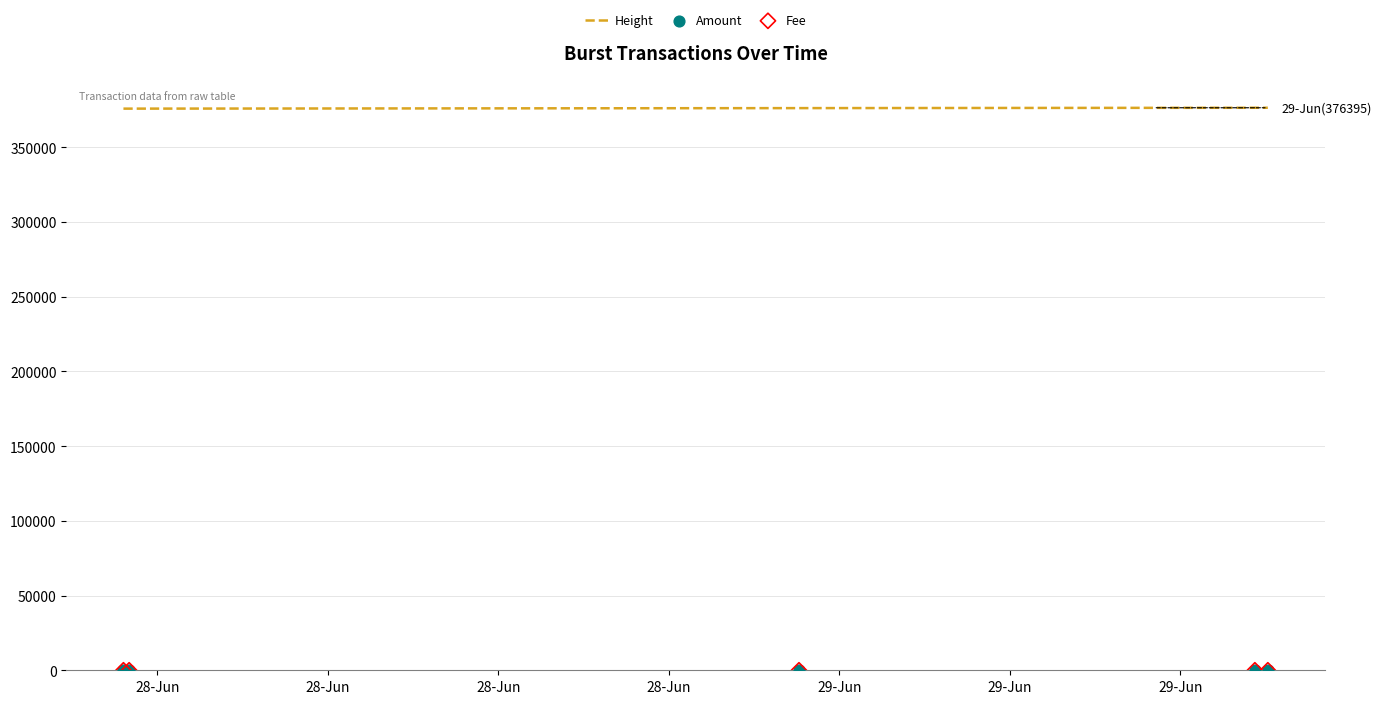

Which series has the largest Y range (max minus min)?

Height